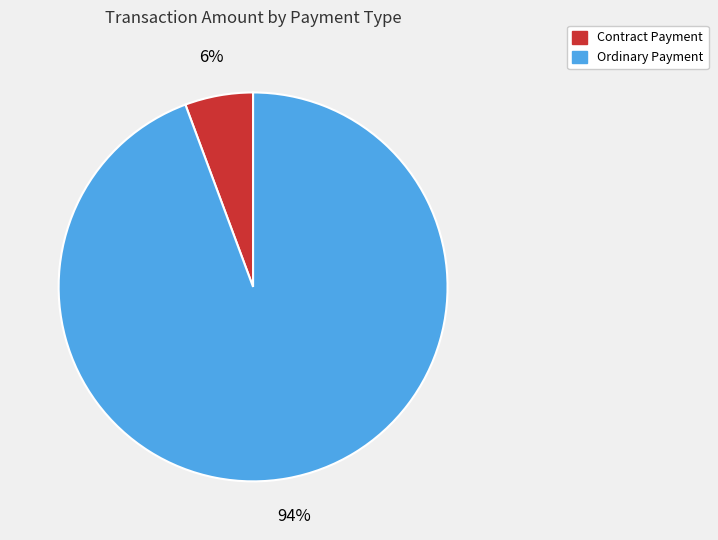

To the nearest percent, what is the average slice percentage?

50%